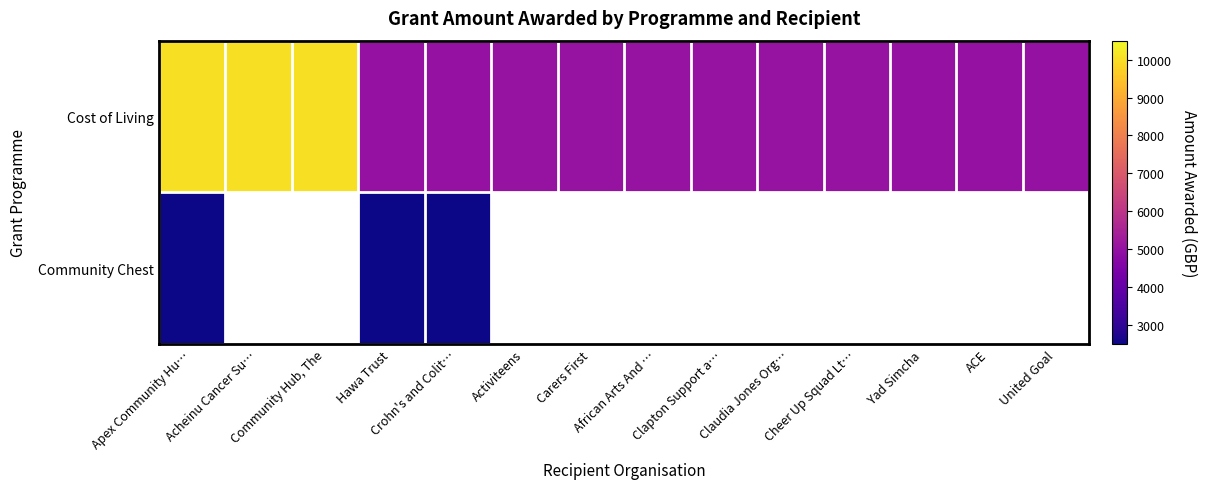

Which has a higher value, Activiteens or Clapton Support a…?

Activiteens